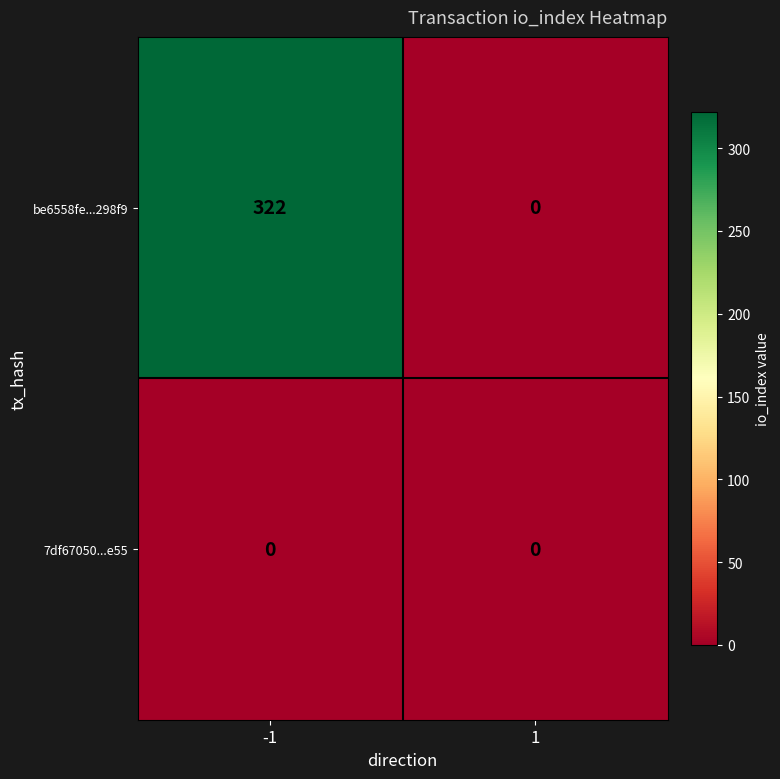

Between -1 and 1, which series saw the biggest shift?

be6558fe...298f9